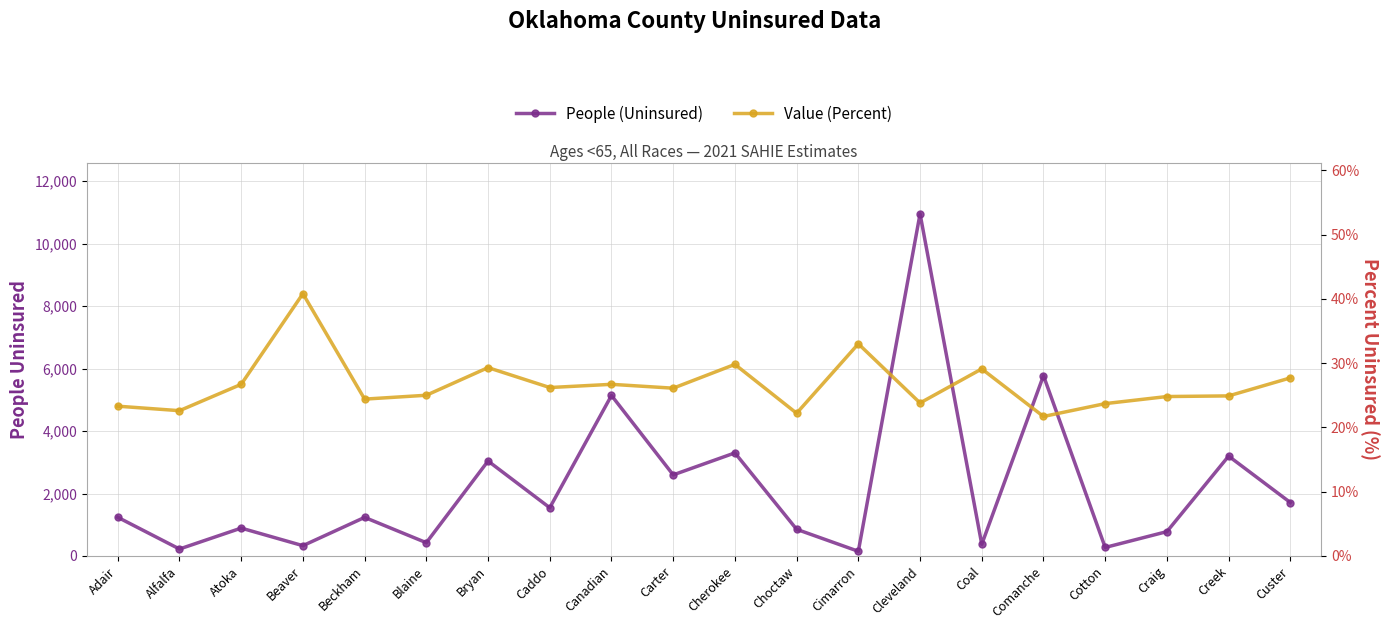

What position from the right is Adair?

20